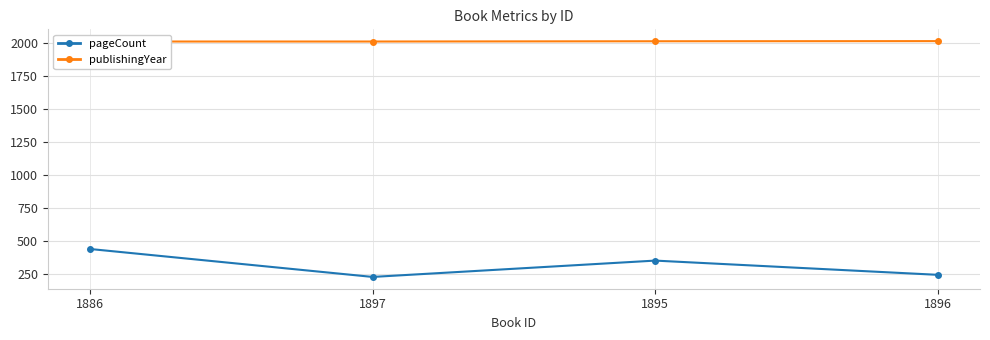

What is the sum of all pageCount values?

1248